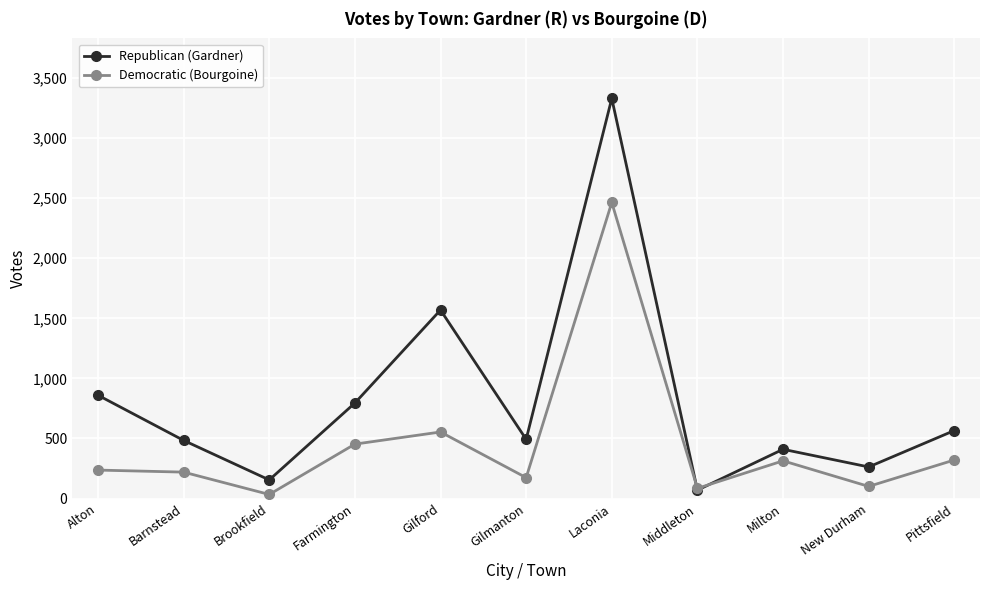

What is the label of the 3rd point from the left?

Brookfield